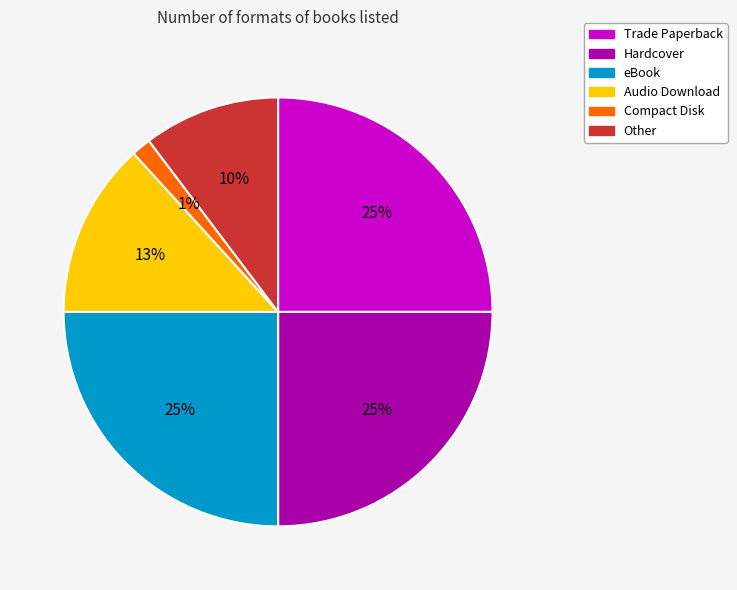

To the nearest percent, what percentage of the pie is Audio Download?

13%